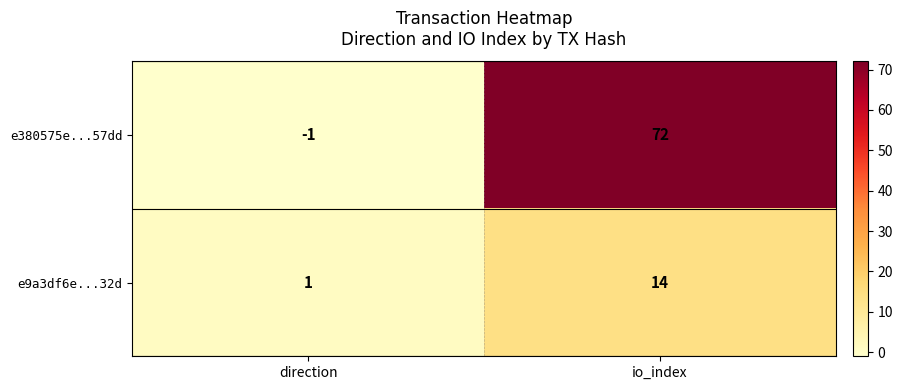

Which series has the largest range (max minus min)?

e380575e...57dd